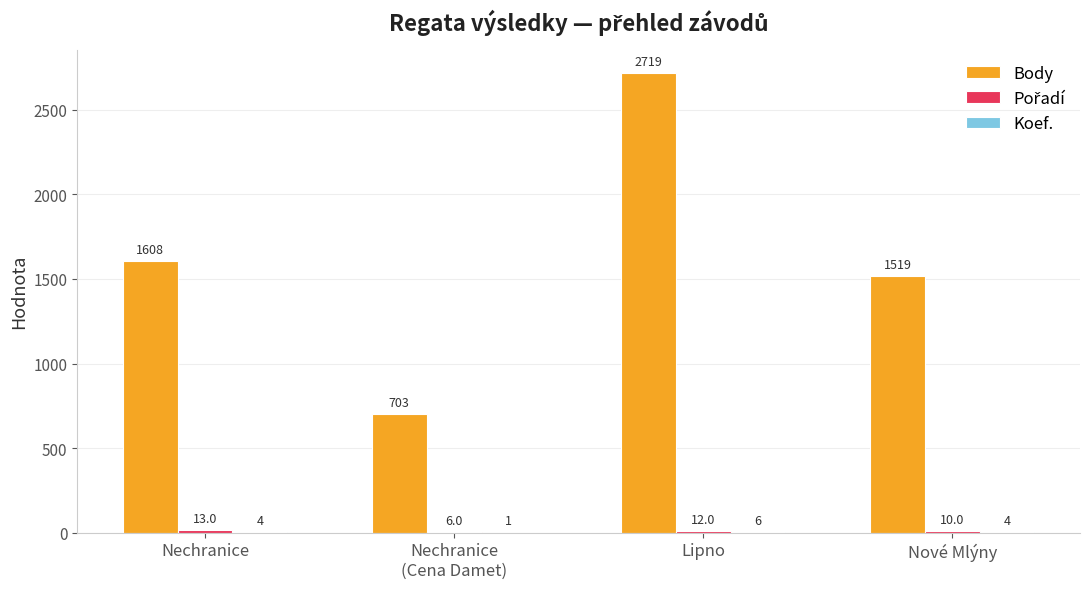

What is the approximate value of Body at Lipno?

2719